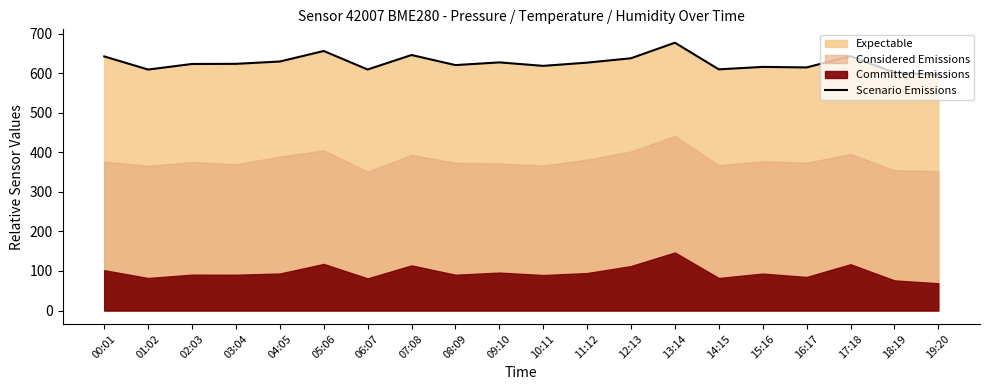

Which label corresponds to the largest value in the chart?

13:14